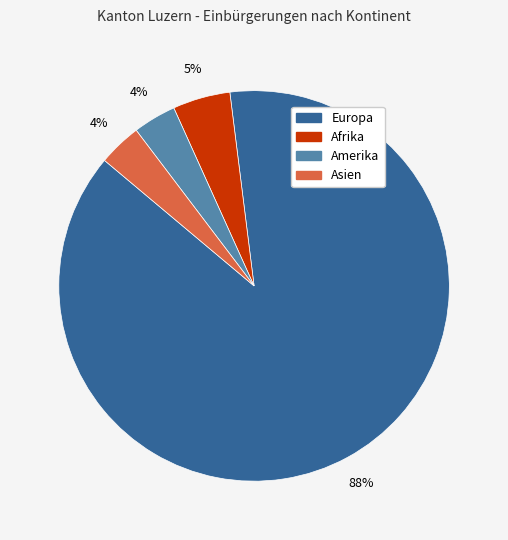

Is there any slice that represents more than half of the pie?

Yes